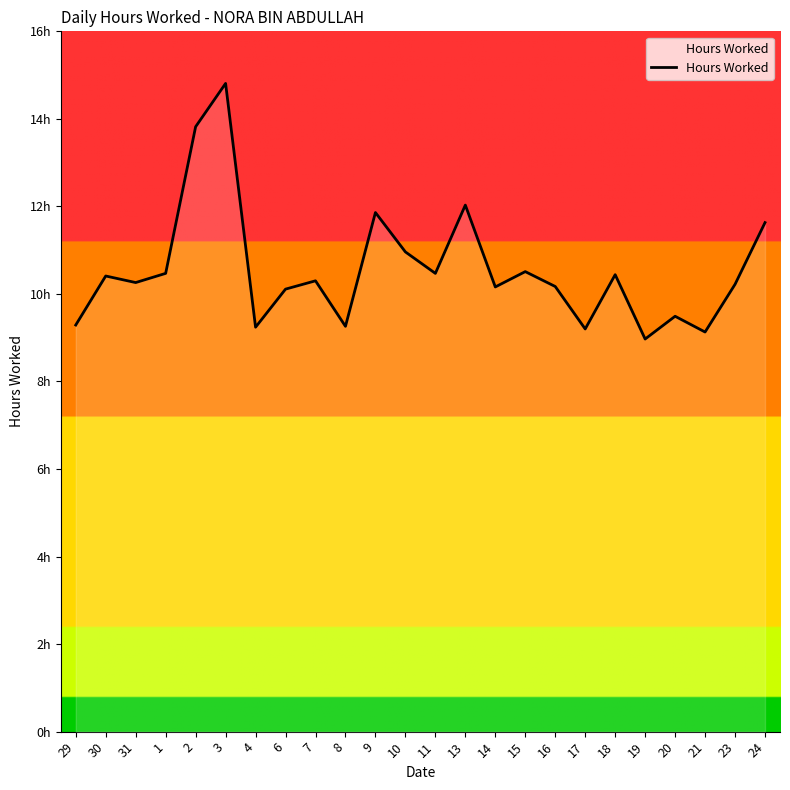

Does the chart display data point markers on the line(s)?

No